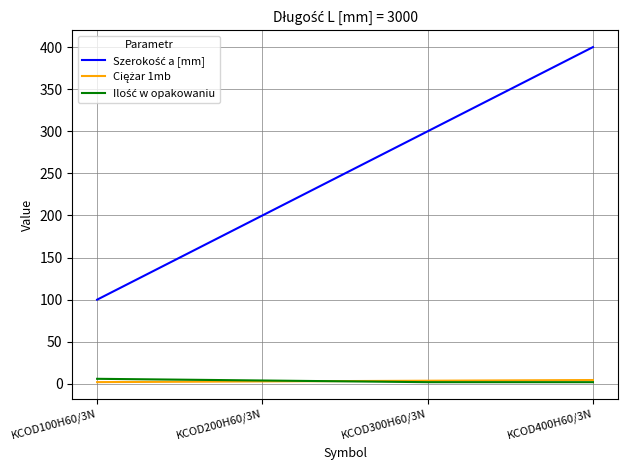

What is the greatest value displayed?

400.0